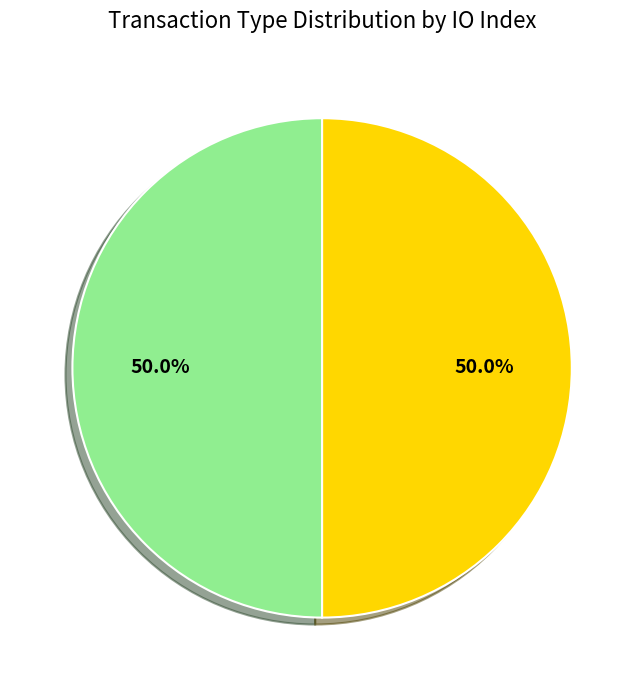

To the nearest percent, what is the average slice percentage?

50%